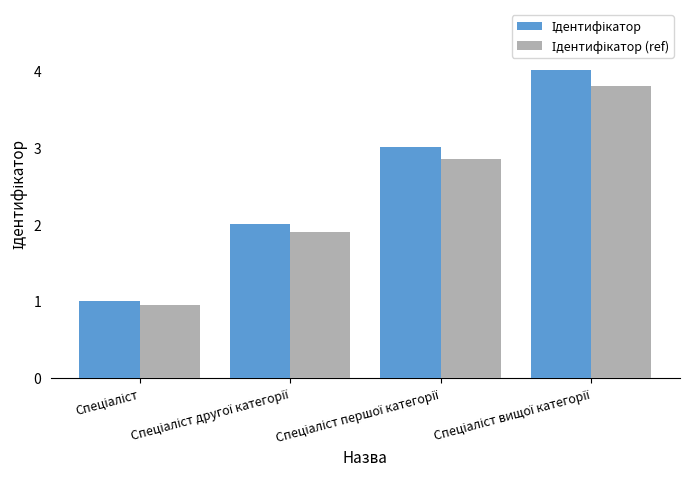

Rank the series by their maximum value, from lowest to highest.

Ідентифікатор (ref), Ідентифікатор